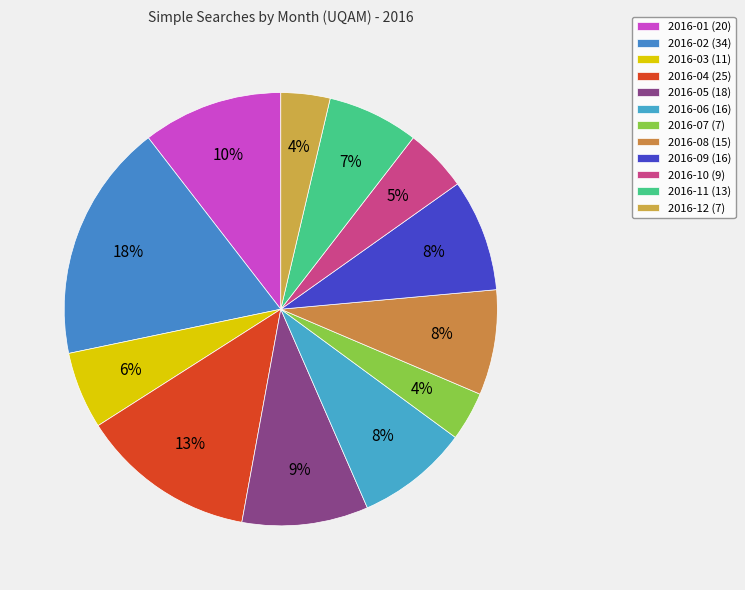

True or false: 2016-09 accounts for 16% of the total.

False